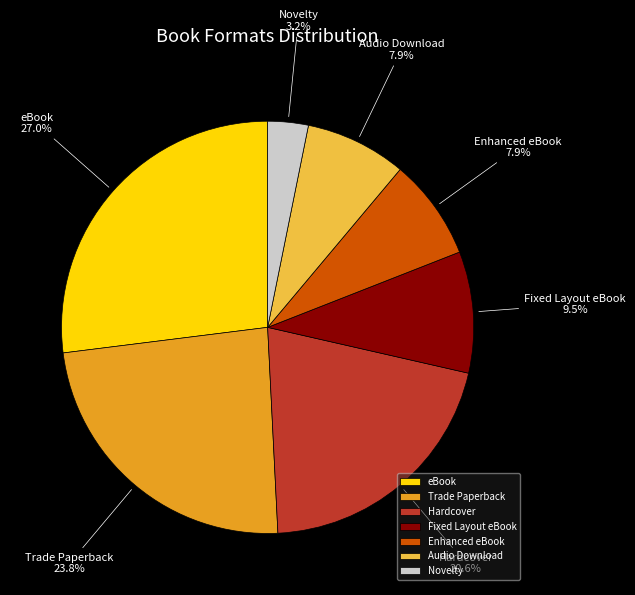

What is the smallest slice in the pie chart?

Novelty